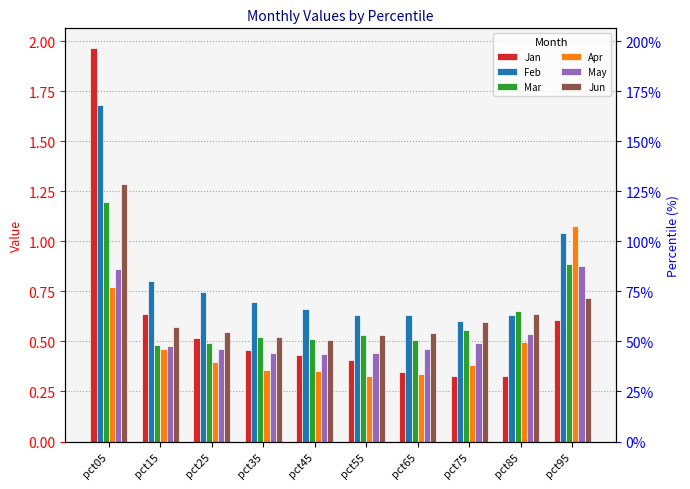

What is the difference between the highest and lowest values at pct25?

0.3